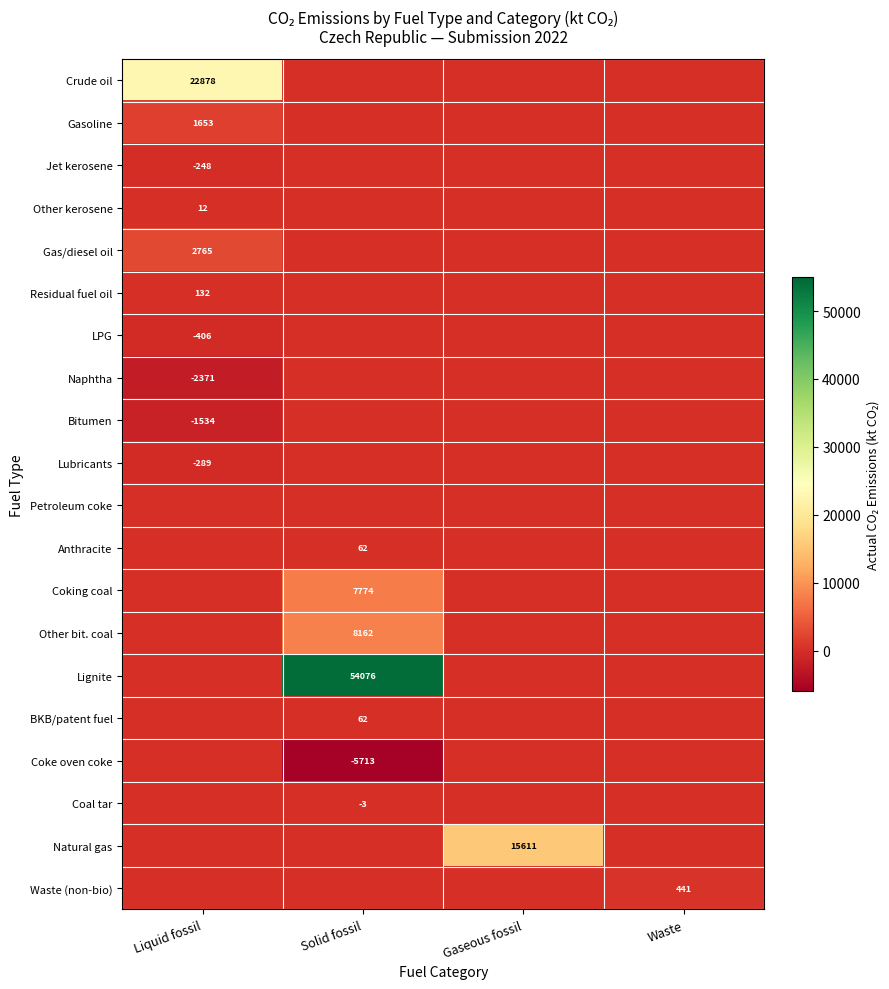

What is the difference between the second highest and minimum values in the LPG series?

405.8